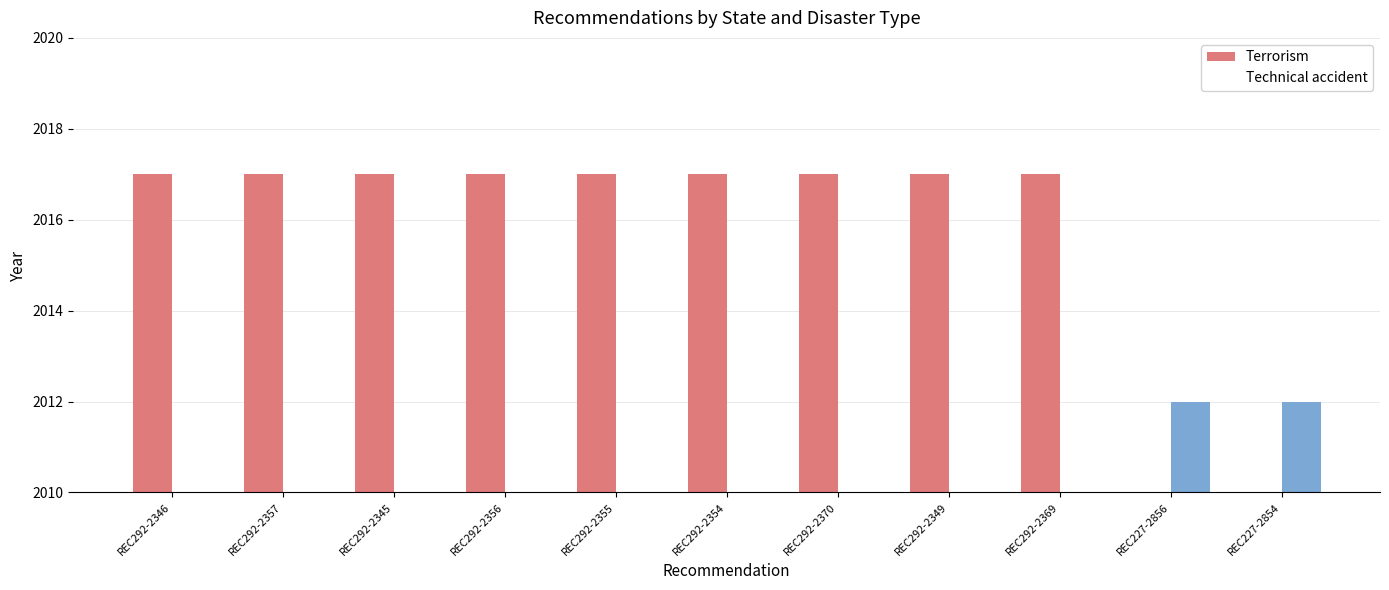

How many data points in Technical accident are above 0?

2